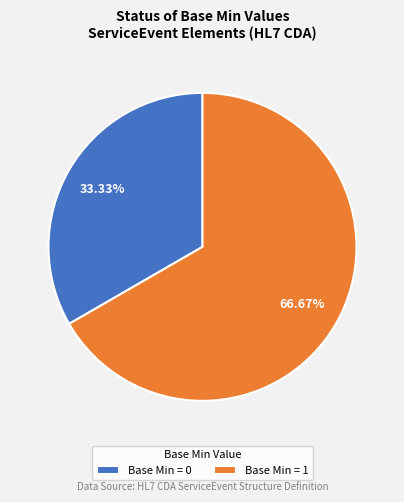

What is the ratio of the value at Base Min = 0 to the value at Base Min = 1?

0.5